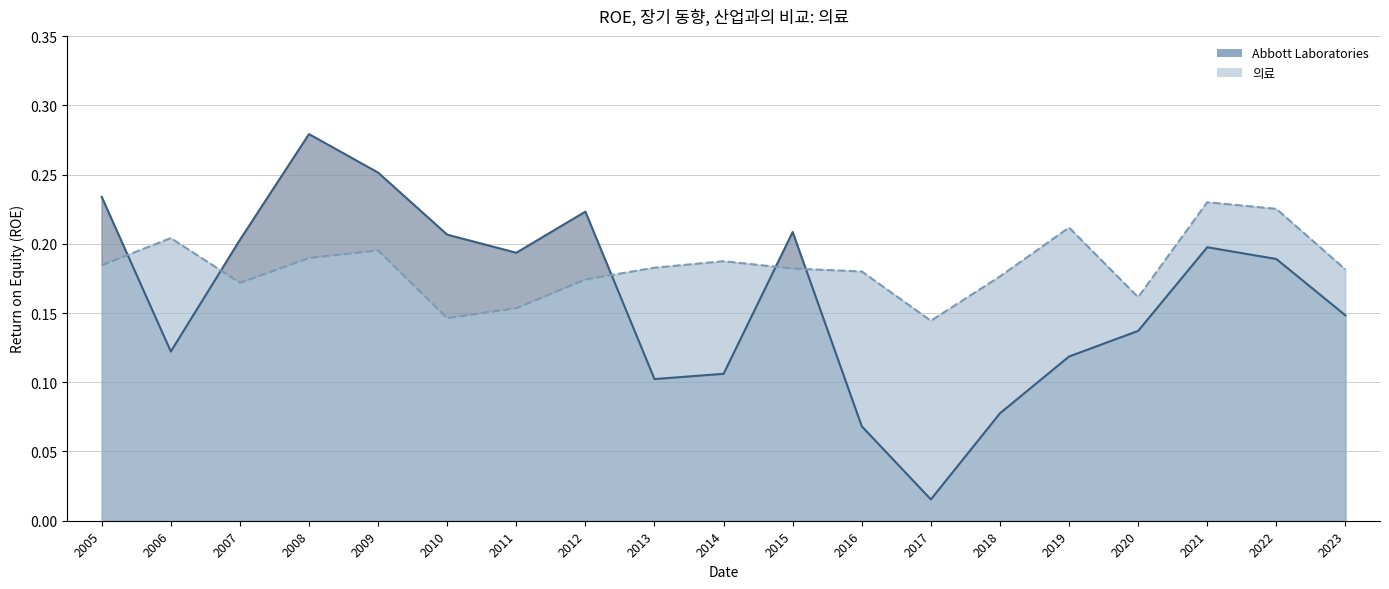

Rank the series at 2019 from highest to lowest value.

의료, Abbott Laboratories